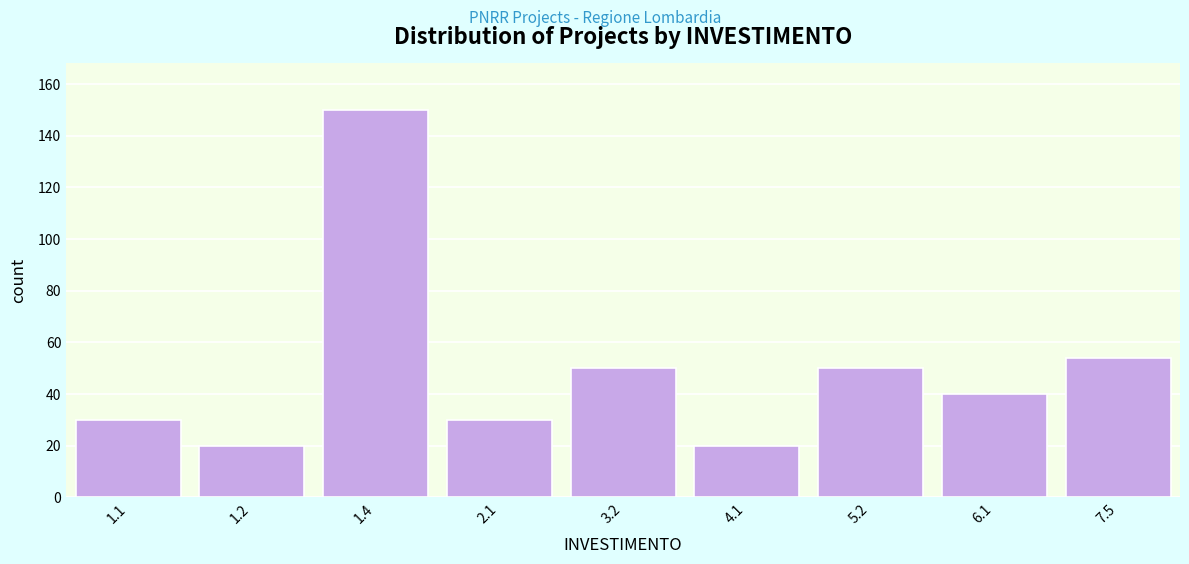

Reading right to left, list all the values displayed in this chart.

7.5=54	6.1=40	5.2=50	4.1=20	3.2=50	2.1=30	1.4=150	1.2=20	1.1=30